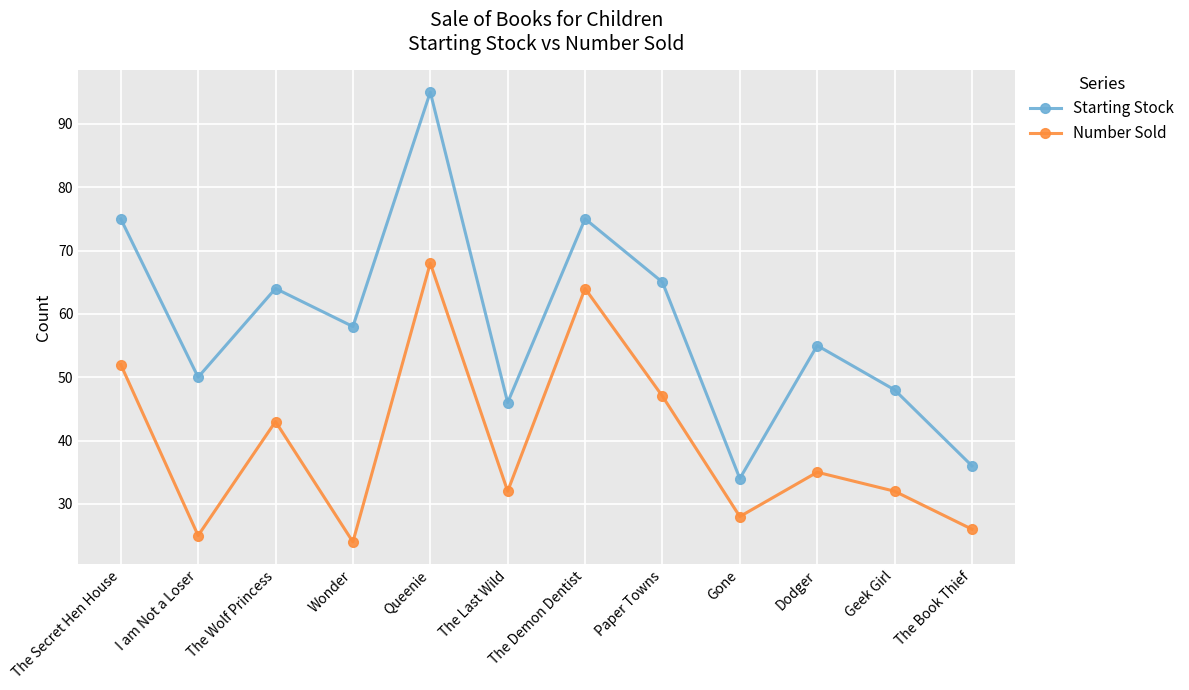

What is the difference between the maximum and minimum values in the Starting Stock series?

61